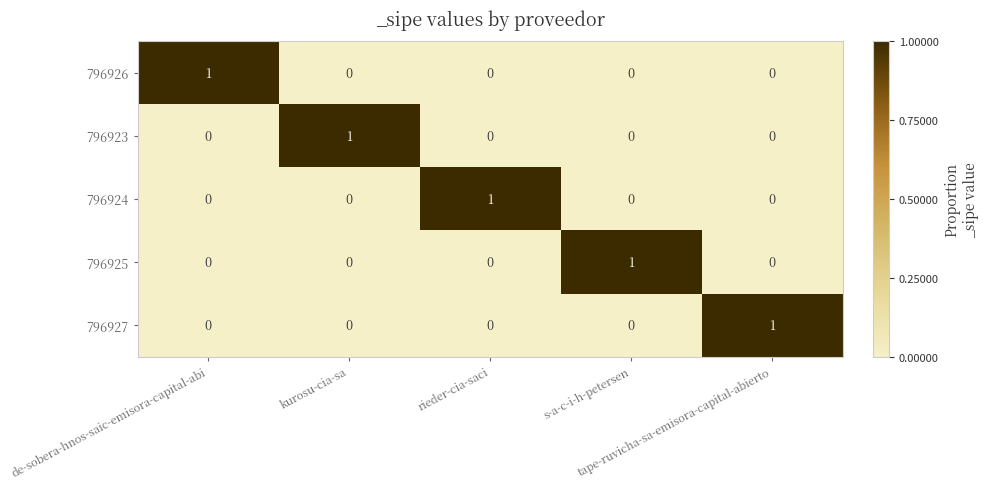

At how many categories does at least one series exceed 0?

5